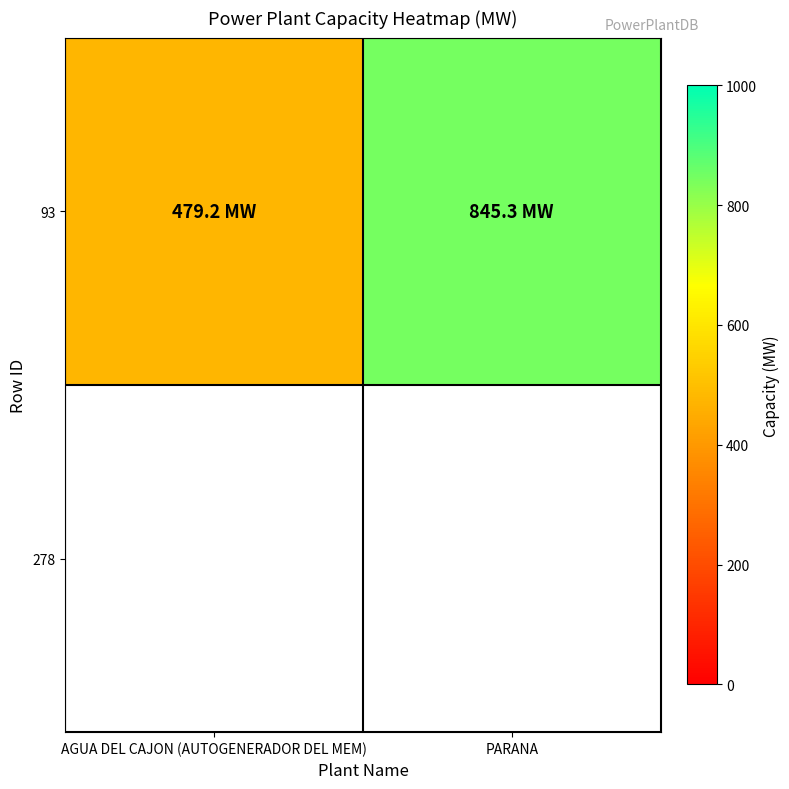

What is the sum of all values?

1324.5